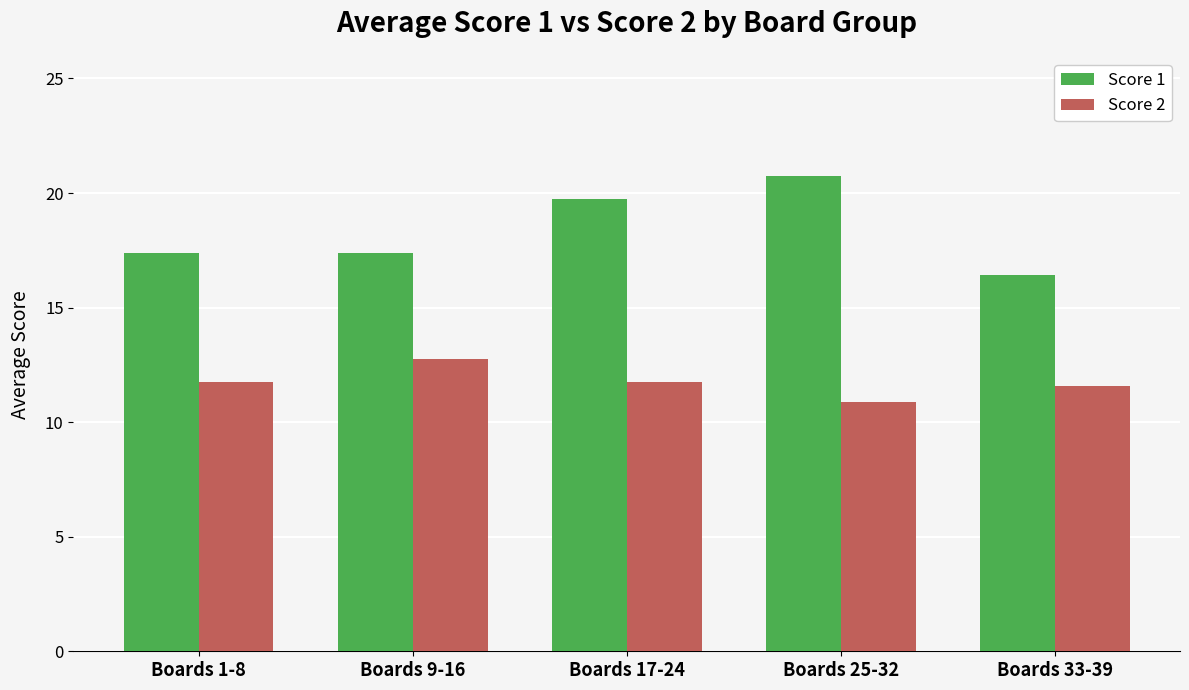

How many groups of bars are there?

5